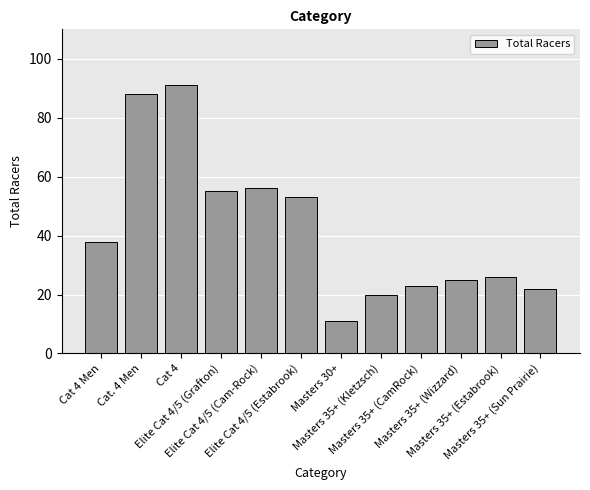

What is the average value?

42